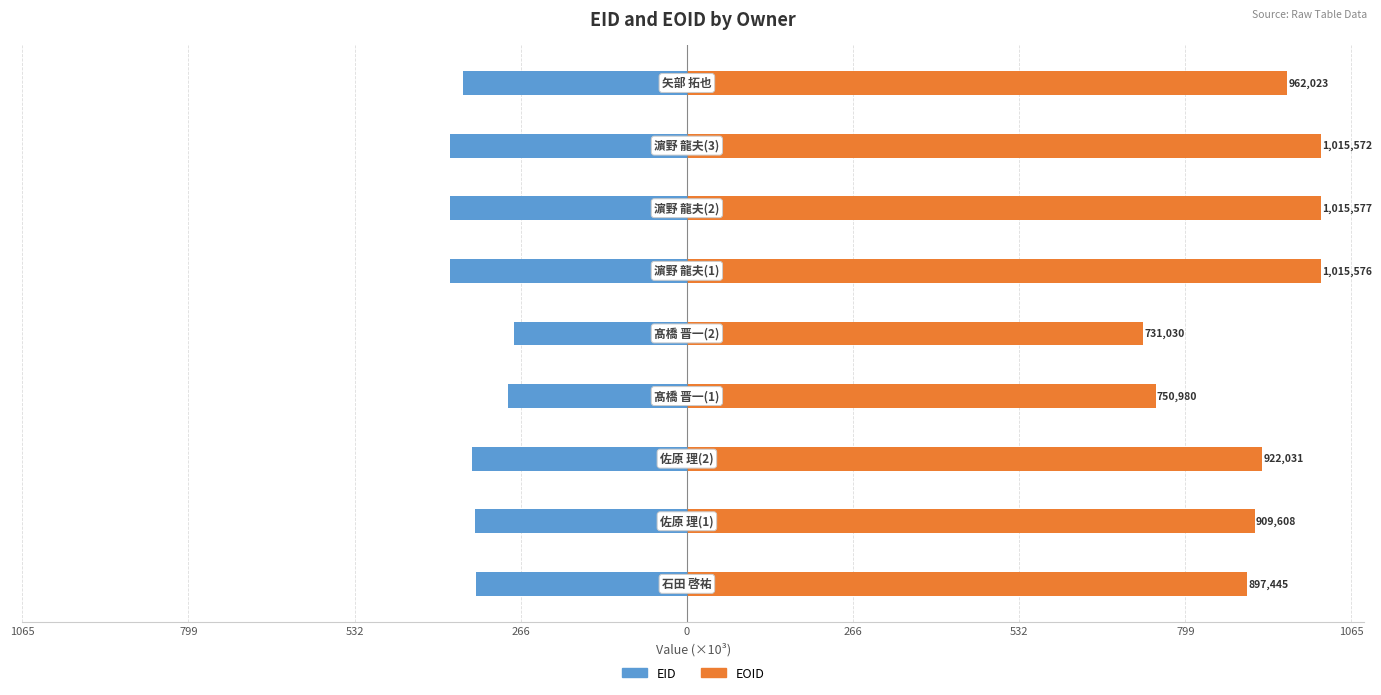

Reading left to right, extract all data points from this chart.

EID (×10³): 1065=-337.7	799=-339.9	532=-344.4	266=-286.7	0=-277.5	266=-380.1	532=-380.1	799=-380.1	1065=-359.3
EOID (×10³): 1065=897.4	799=909.6	532=922.0	266=751.0	0=731.0	266=1015.6	532=1015.6	799=1015.6	1065=962.0